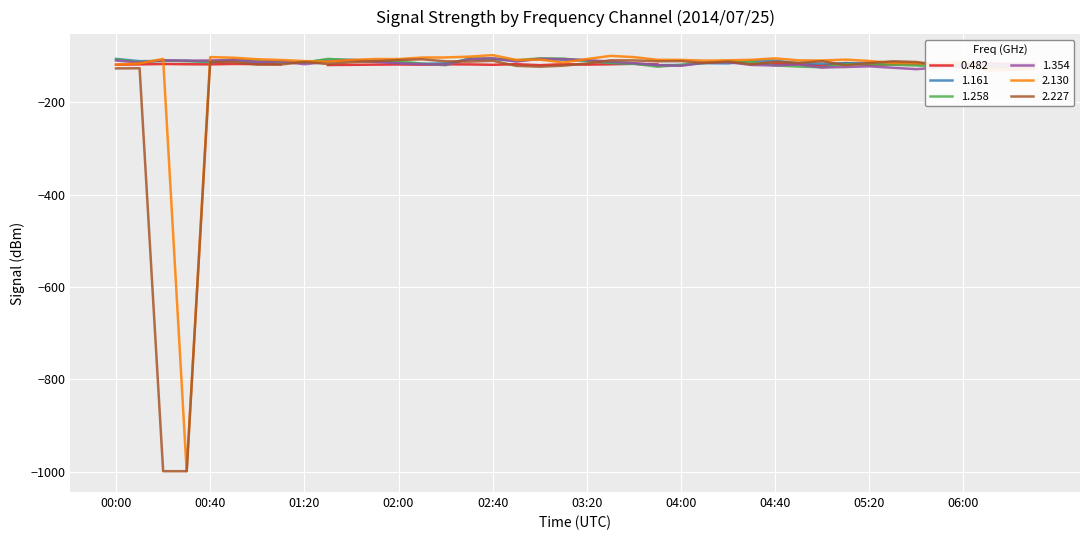

In 1.161, how many points are lower than both neighbors (excluding endpoints)?

11